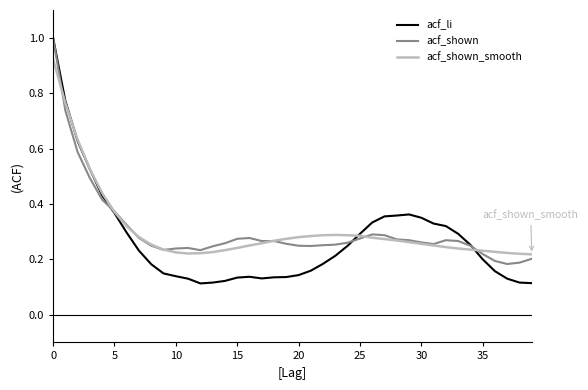

Which series has the largest range (max minus min)?

acf_li